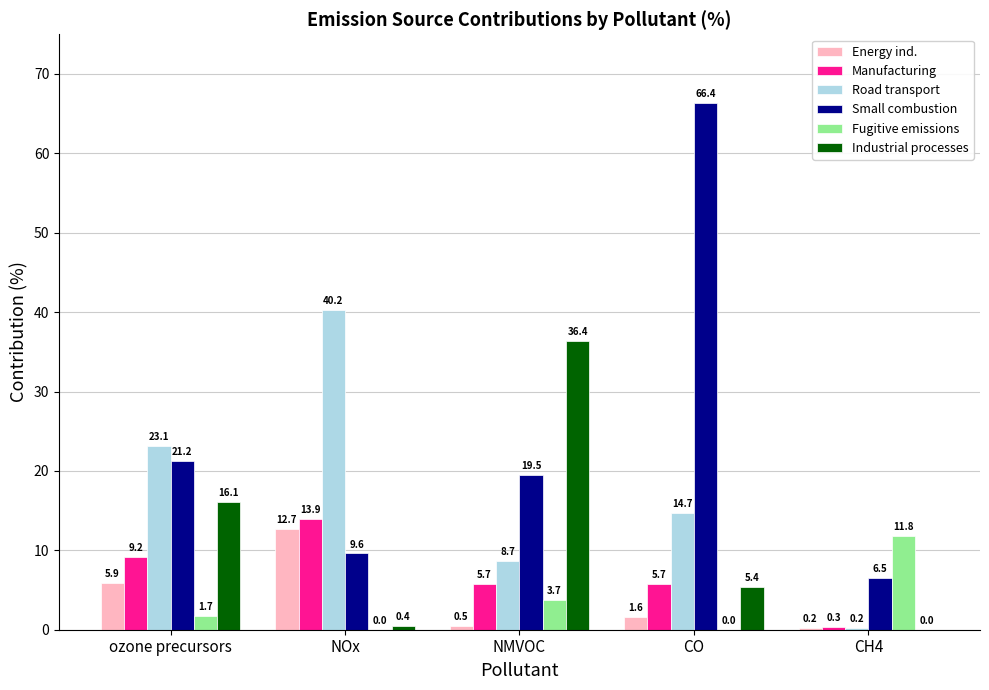

At which category does the chart reach its peak across all series?

CO